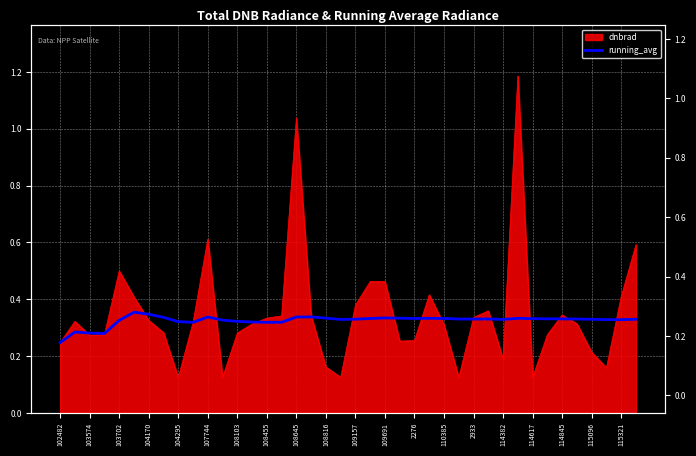

True or false: there are more than 2 points higher than both neighbors.

True